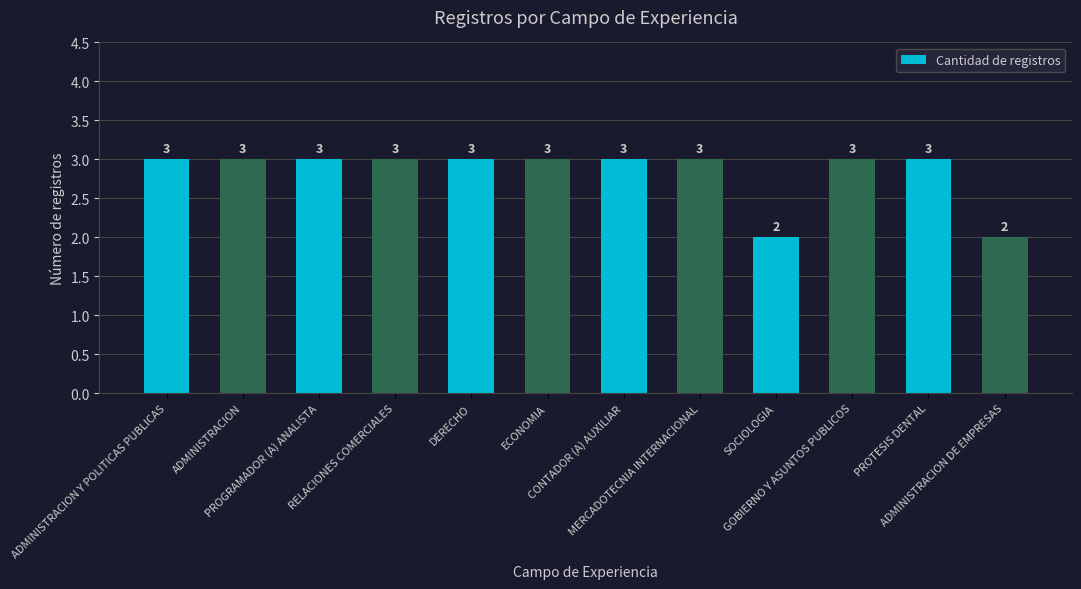

What is the minimum value shown in the chart?

2